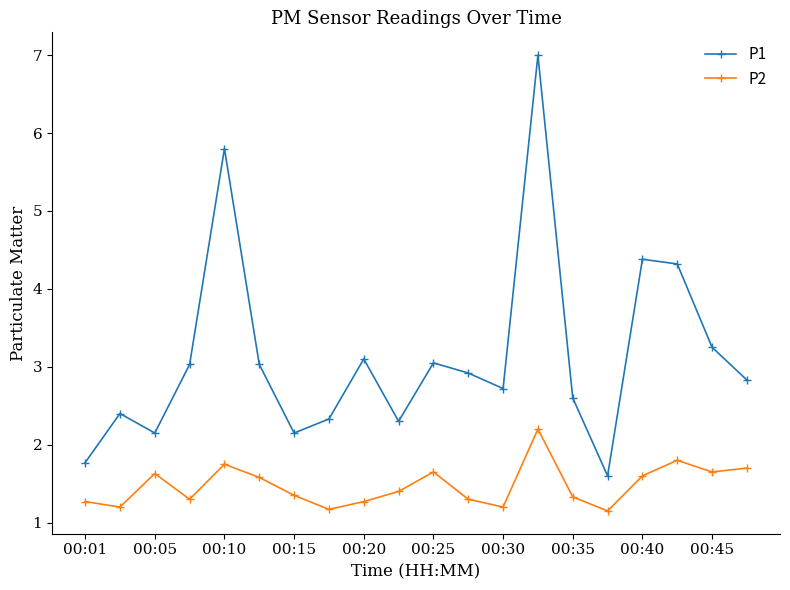

What is the highest value of the P1 series?

7.0